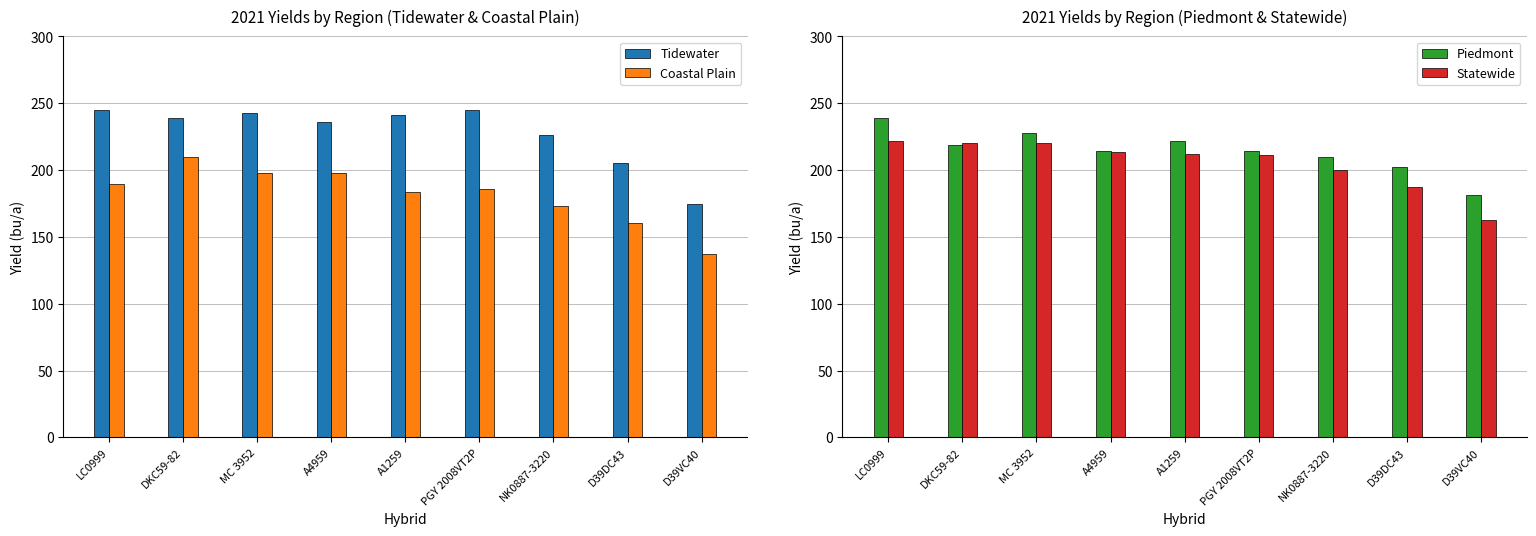

At which category is the sum across all series the highest?

LC0999